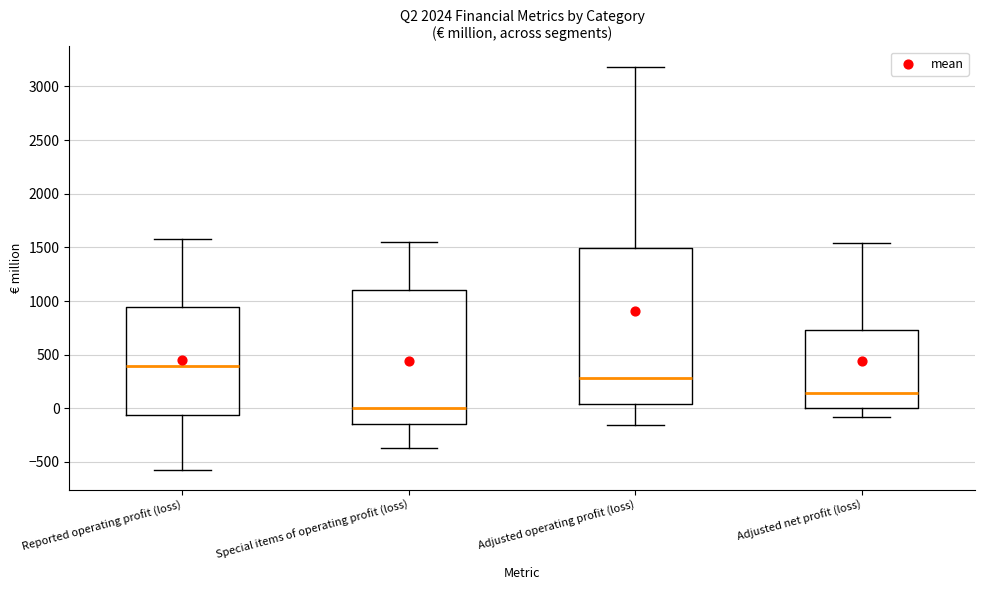

Reading left to right, read every box against the y-axis: the position of its median line, the range the box covers, and the ends of its whiskers. The values are not printed on the chart, so give them approximately, as read against the axis.

Reported operating profit (loss): median 400, box -50 to 950, whiskers -550 to 1600
Special items of operating profit (loss): median 0, box -150 to 1100, whiskers -350 to 1550
Adjusted operating profit (loss): median 300, box 50 to 1500, whiskers -150 to 3200
Adjusted net profit (loss): median 150, box 0 to 750, whiskers -100 to 1550